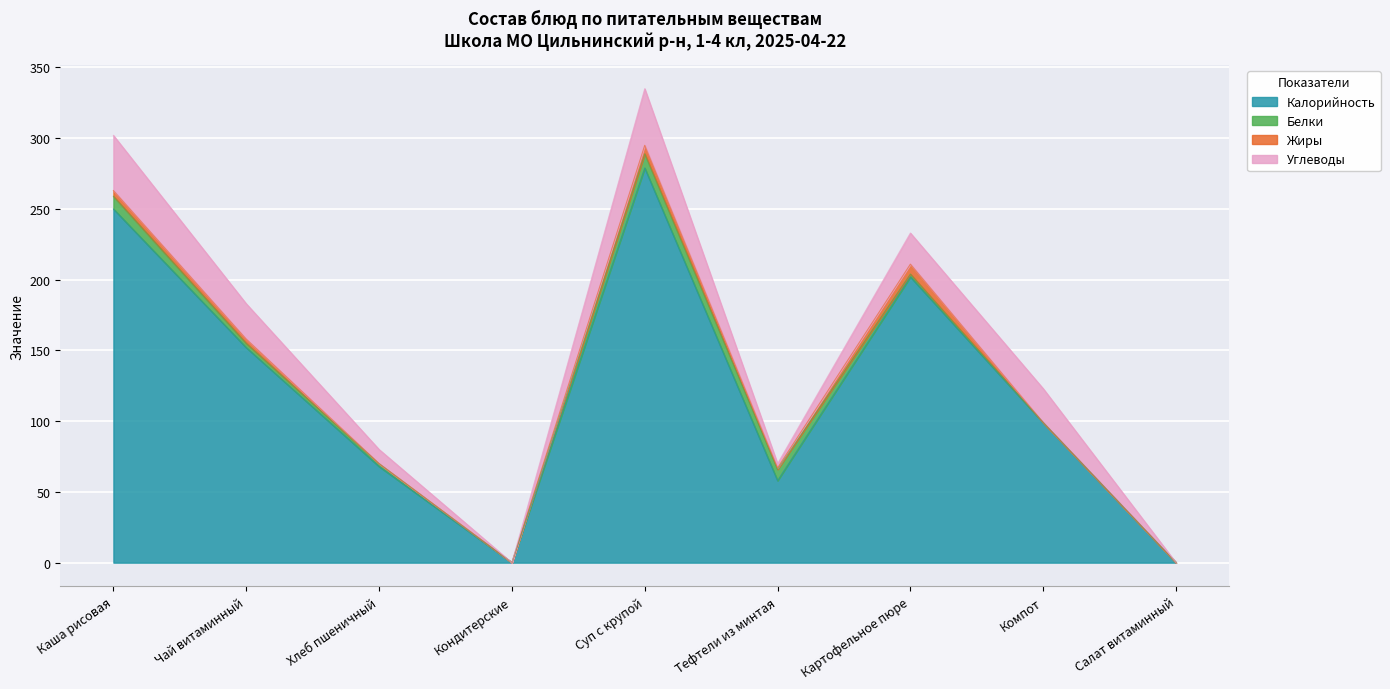

Reading left to right, extract all data points from this chart.

Калорийность: 250	152	68	0	279	58	202	99	0
Белки: 9	3	2	0	10	8	2	0	0
Жиры: 4	3	0	0	6	1	7	0	0
Углеводы: 39	25	10	0	40	3	22	24	0